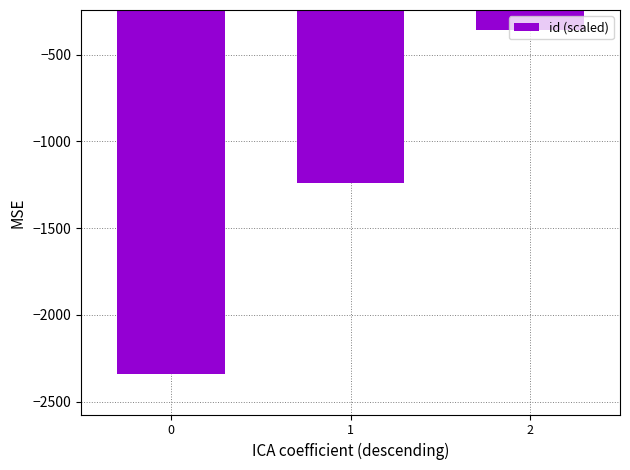

What is the difference between the maximum and minimum values?

1980.0